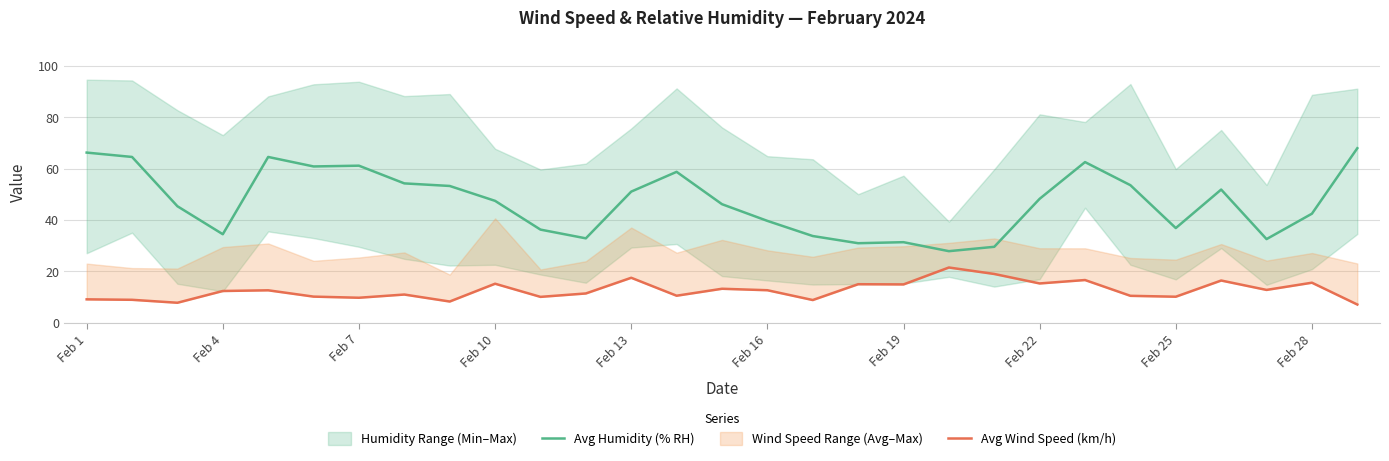

What is the greatest value displayed?

68.0